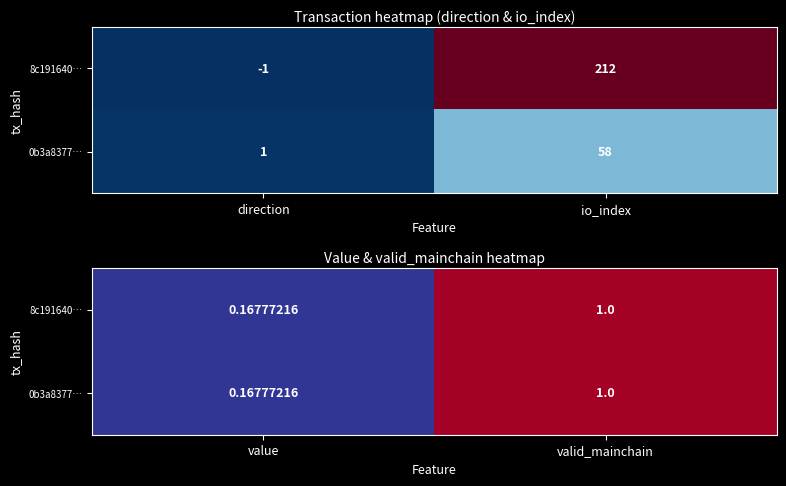

How many data points does each series have?

2